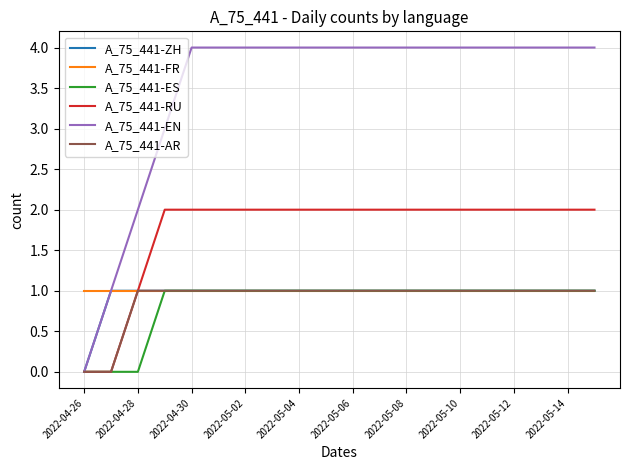

What is the maximum value shown in the chart?

4